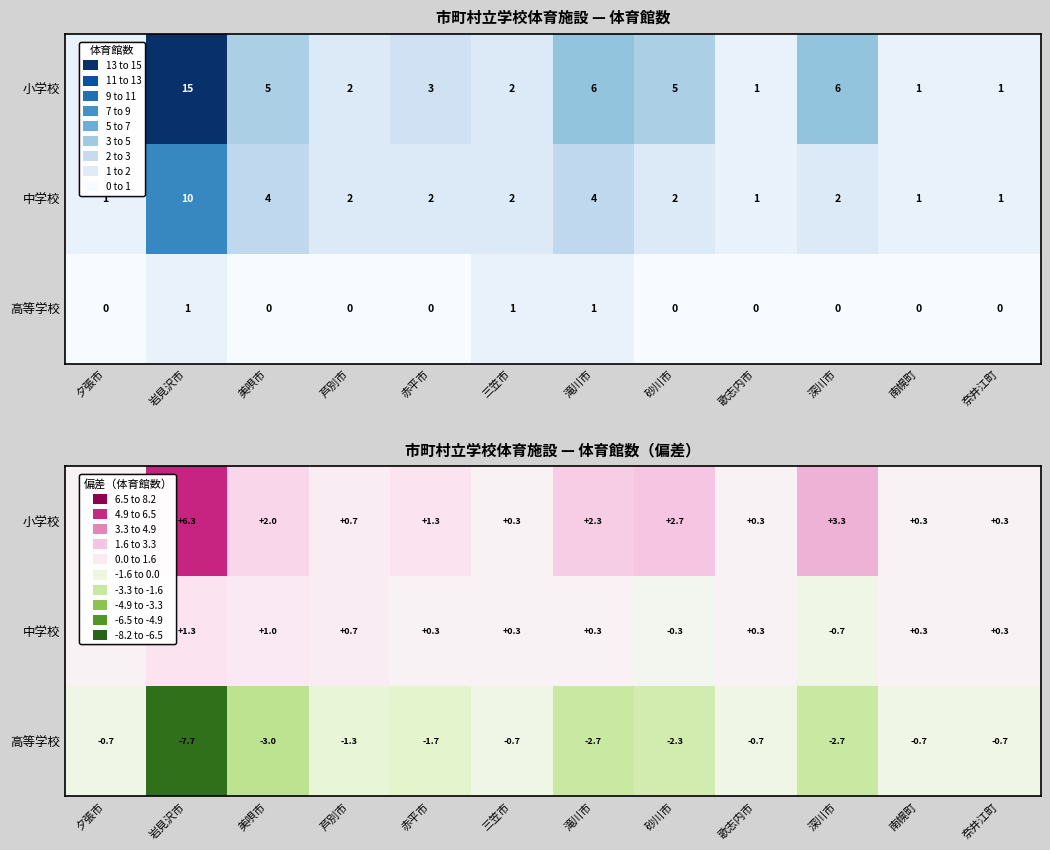

Where is 中学校 nearest to the value 0?

赤平市